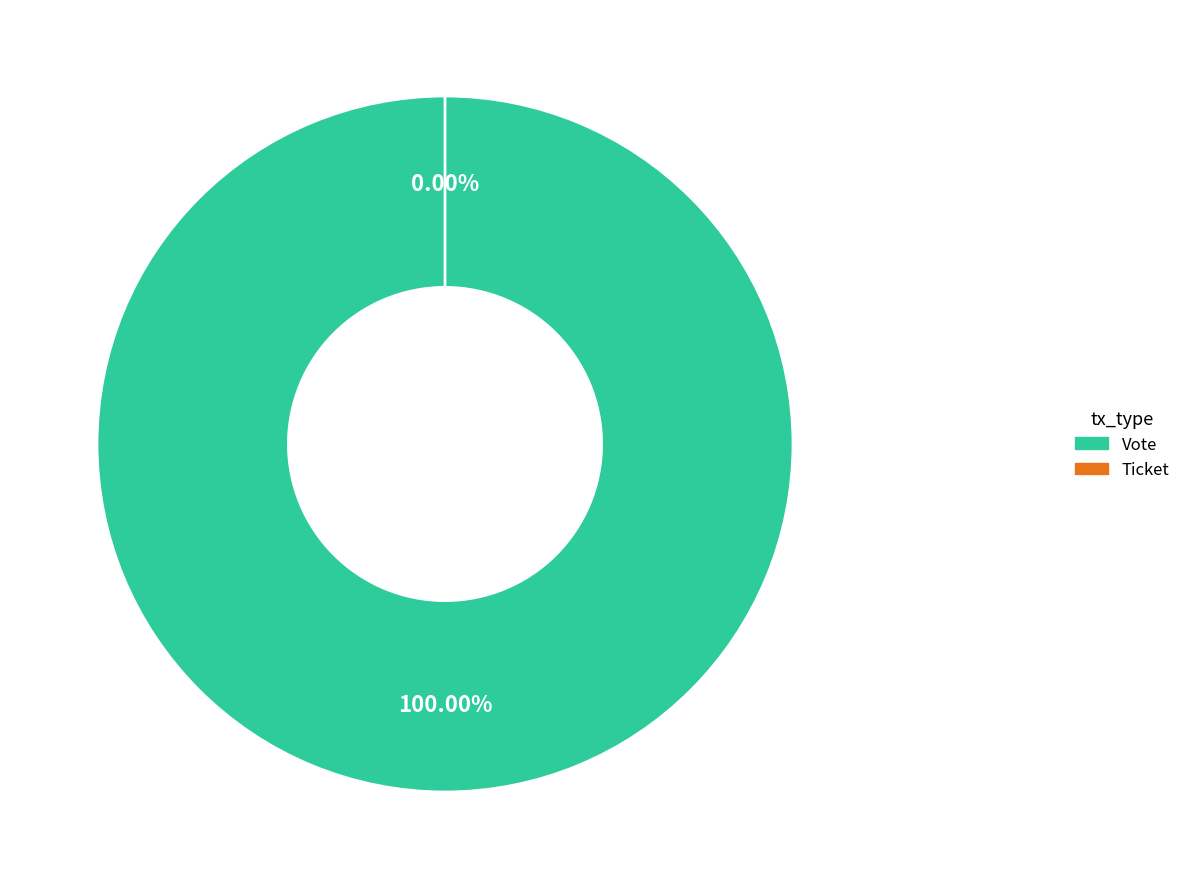

Which slice is the smallest?

Ticket